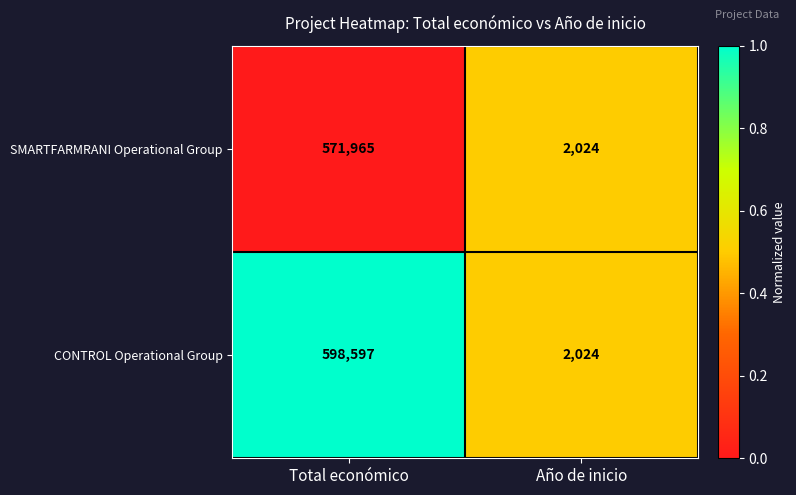

What is the difference between the SMARTFARMRANI Operational Group values at Total económico and Año de inicio?

569941